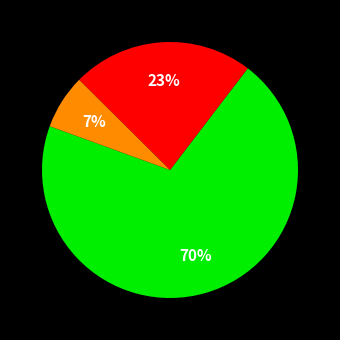

Is there a majority slice in this chart?

Yes